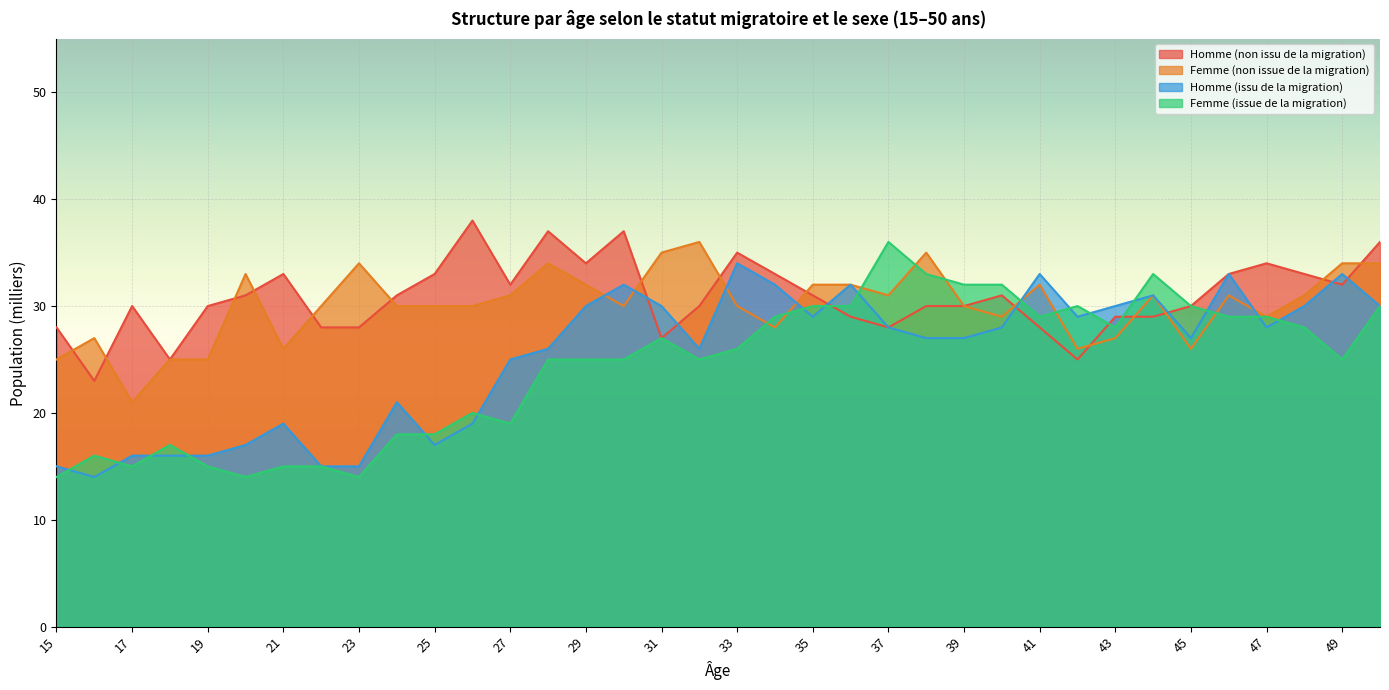

The value of Homme (issu de la migration) at 36 is 17. True or false?

False